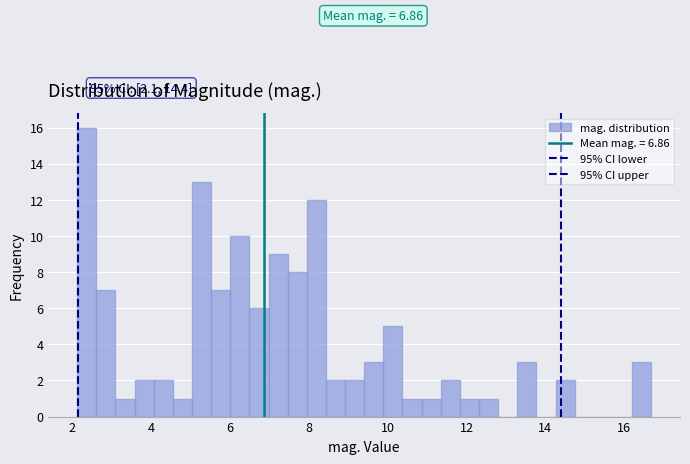

Read against the x-axis, roughly where is the centre of the tallest bar?

2.4